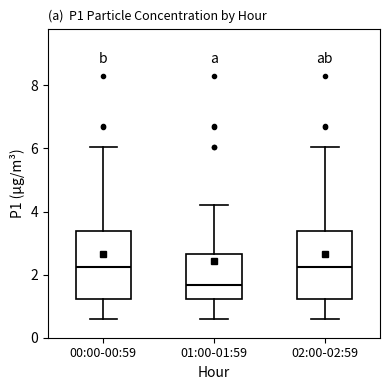

Where does the median line of the box for 00:00-00:59 sit on the y-axis? The values are not printed on the chart, so give them approximately, as read against the axis.

2.2